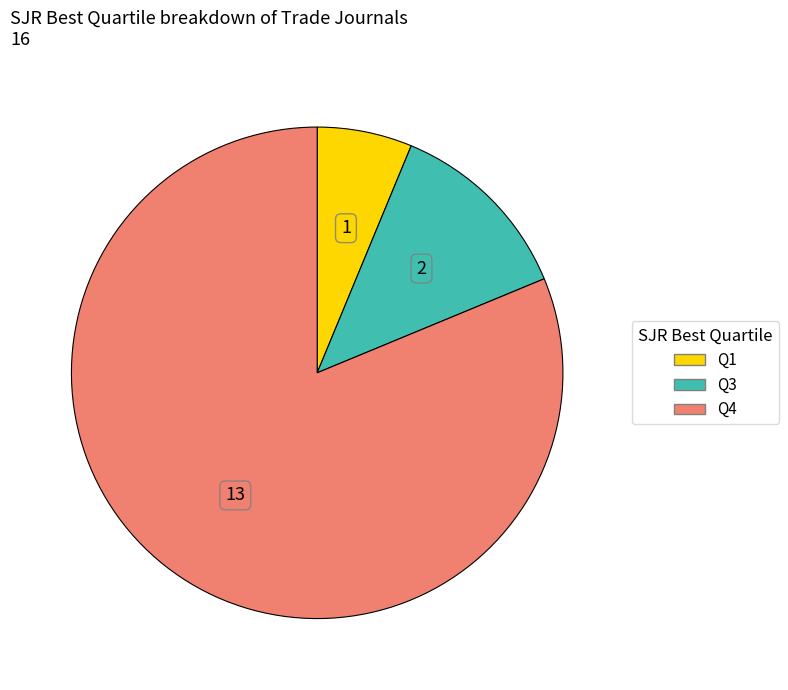

How many segments does this pie chart have?

3